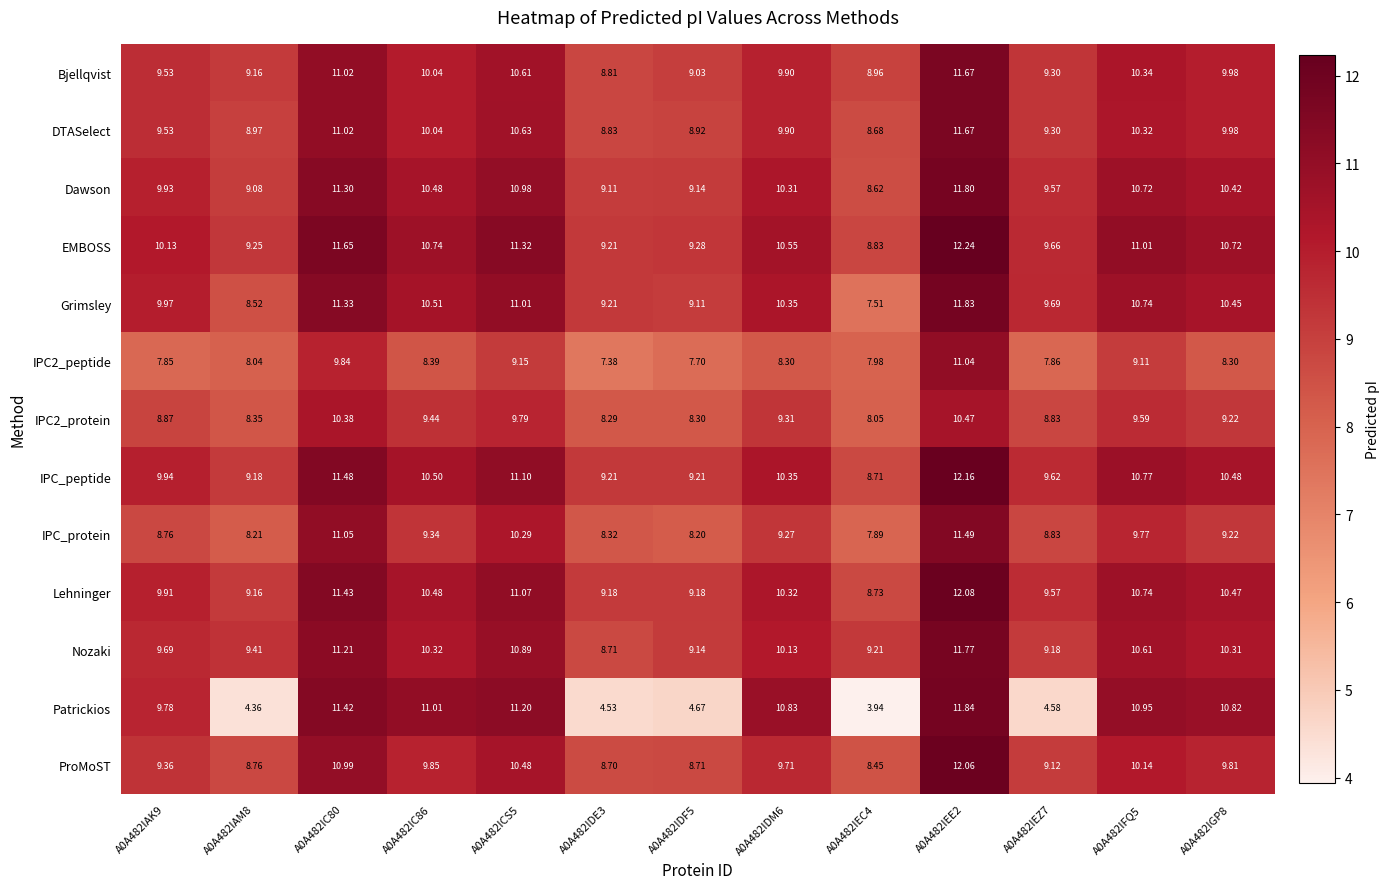

Is the value of IPC2_protein at A0A482ICS5 greater than the value of Lehninger at A0A482ICS5?

No